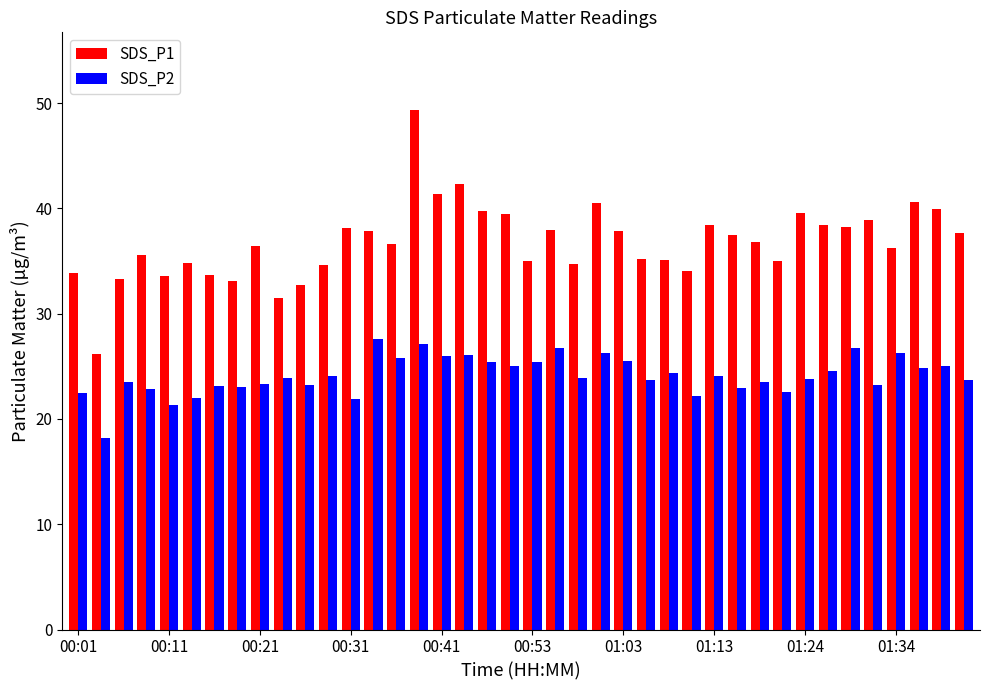

Which series has the widest spread of values?

SDS_P1